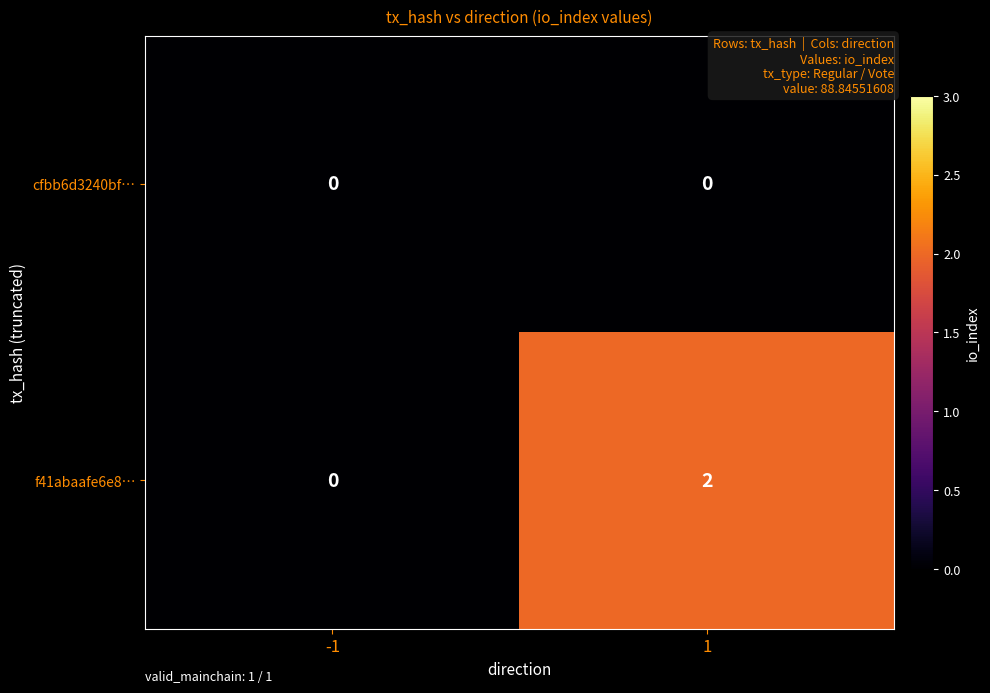

Count the number of categories in the chart.

2